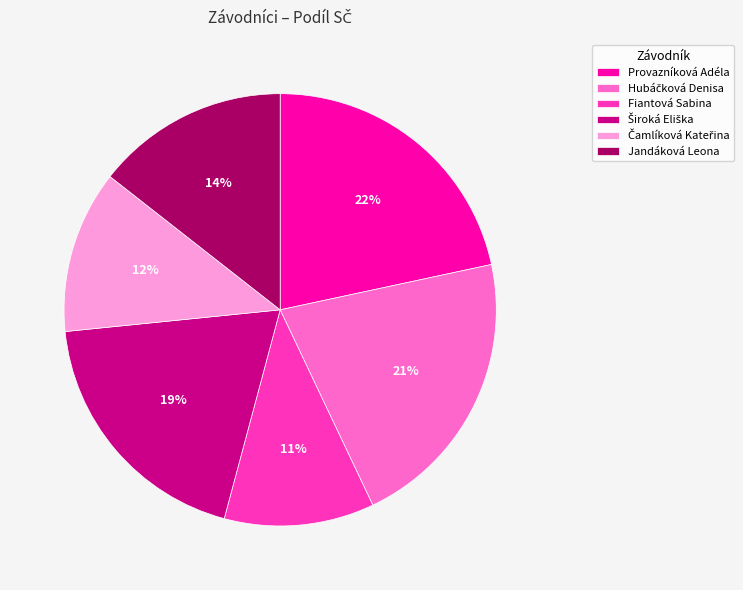

What percentage is the Fiantová Sabina slice, to the nearest percent?

11%